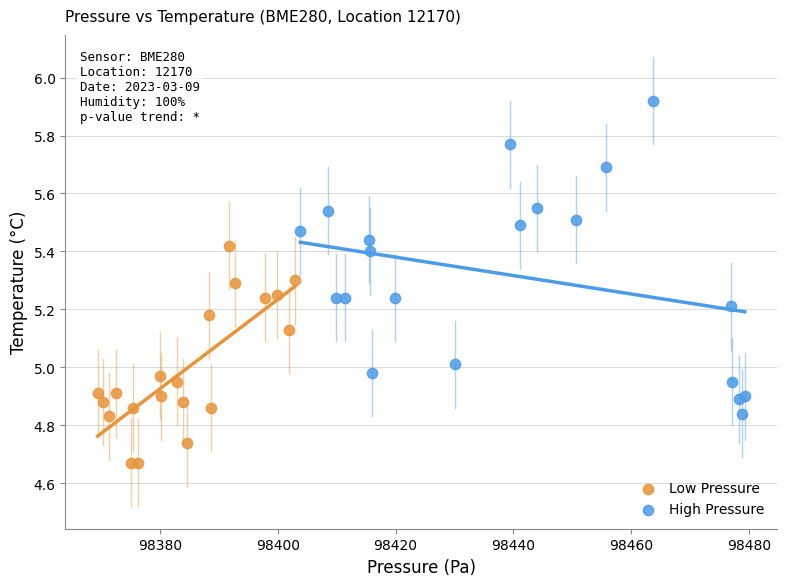

Which series contains the highest Y value?

High Pressure